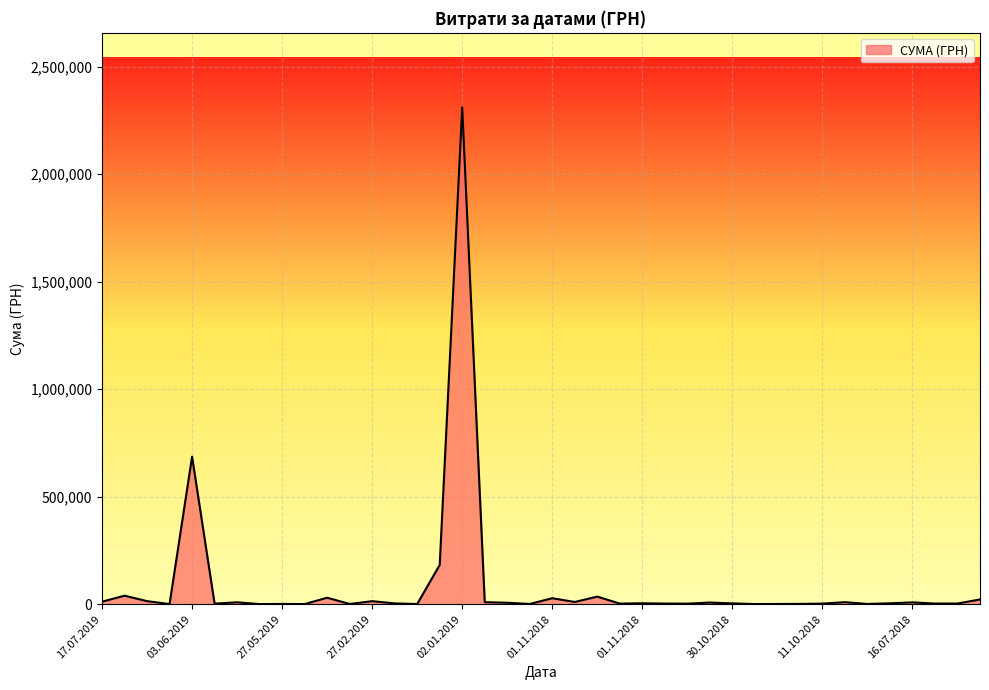

What is the greatest value displayed?

2310253.5